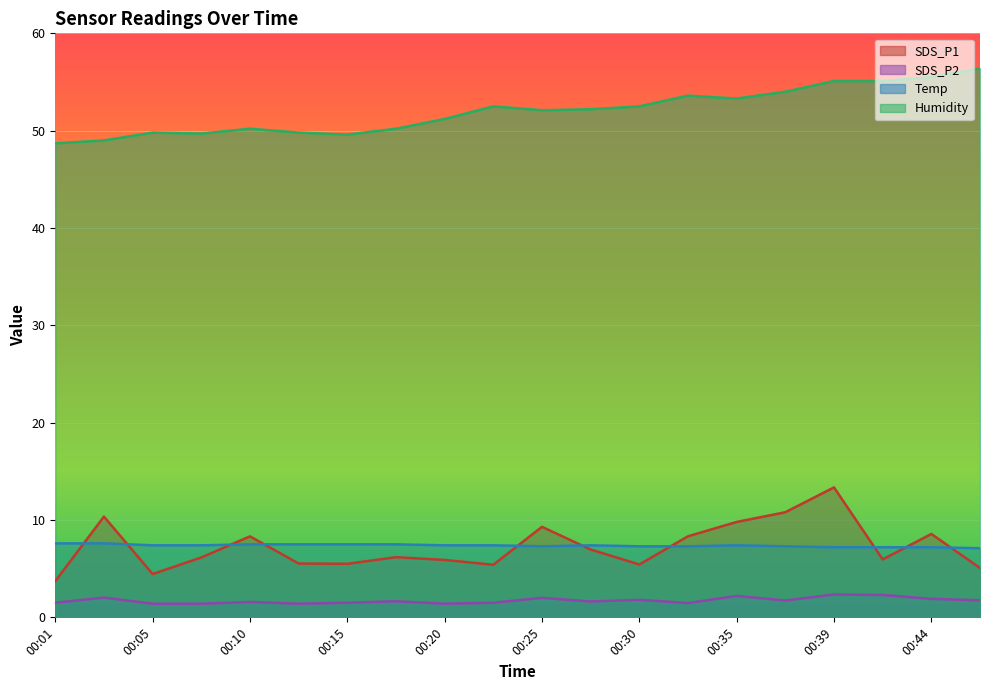

Count the number of data series in this chart.

4